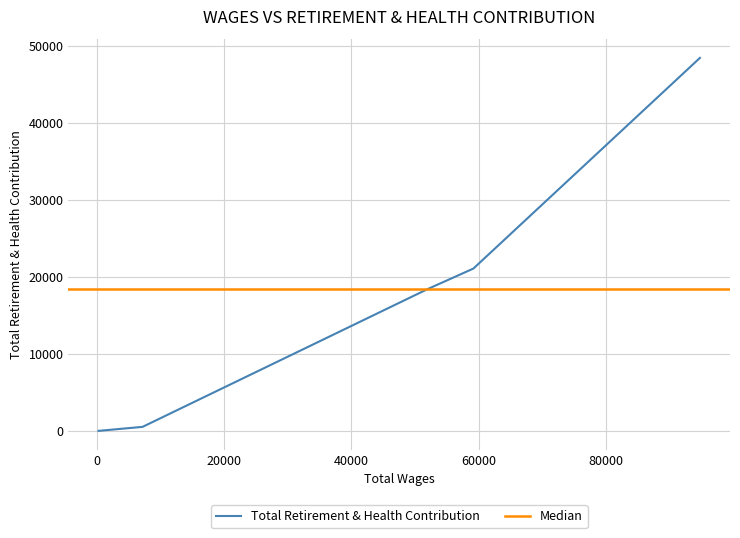

What is the change in value from 94747.0 to 7173.0?

-47897